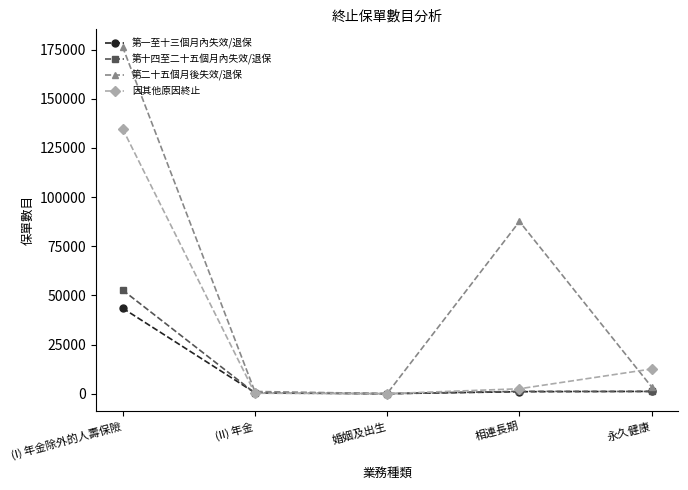

What is the value of the 因其他原因終止 point at the 1st from the left?

134787